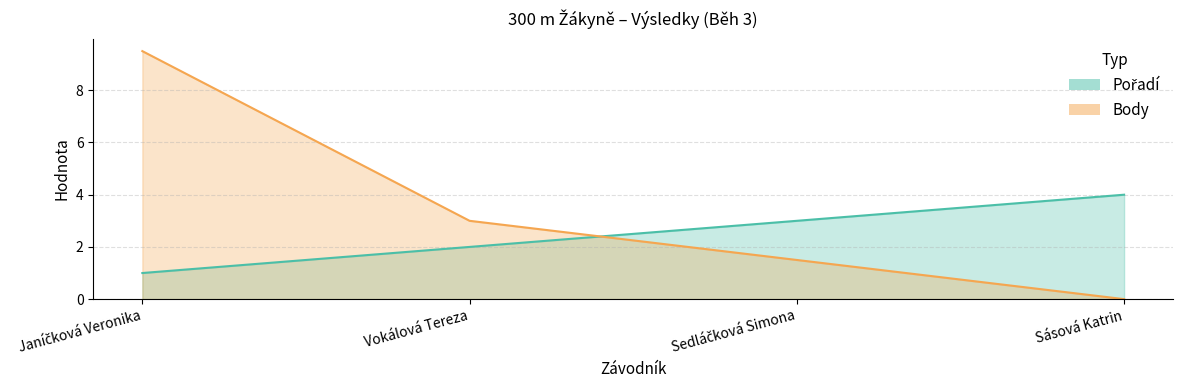

What is the average value of the Pořadí series?

2.5